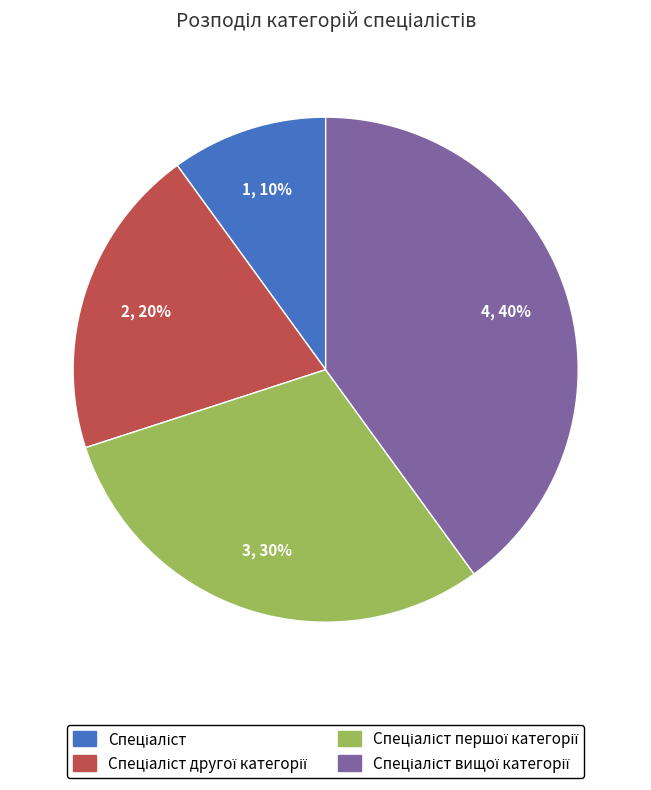

Is there a majority slice in this chart?

No